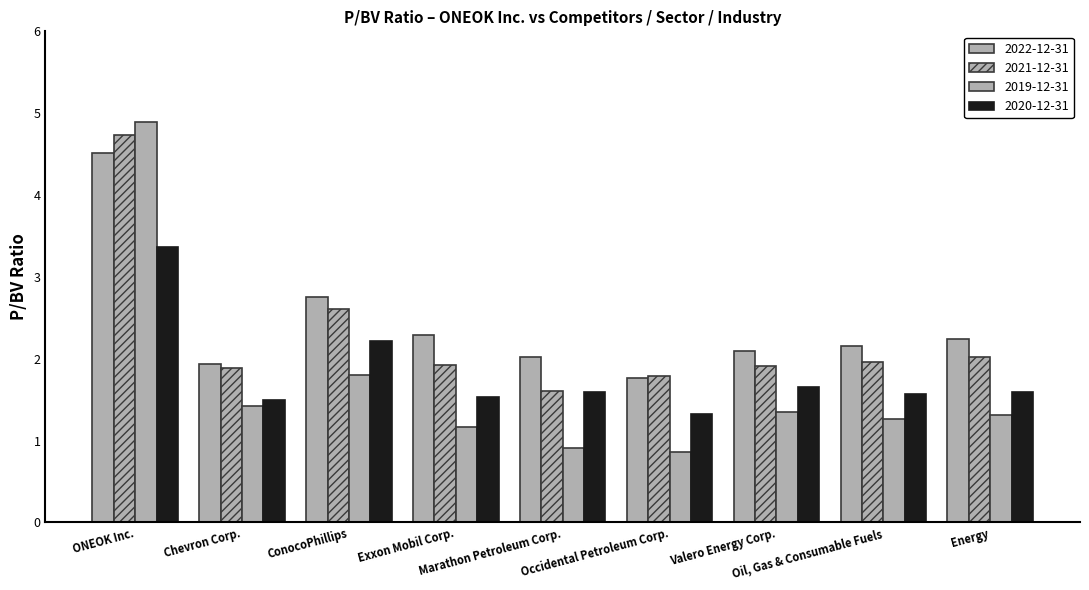

The 2019-12-31 series shows 1.3 at Energy. True or false?

True